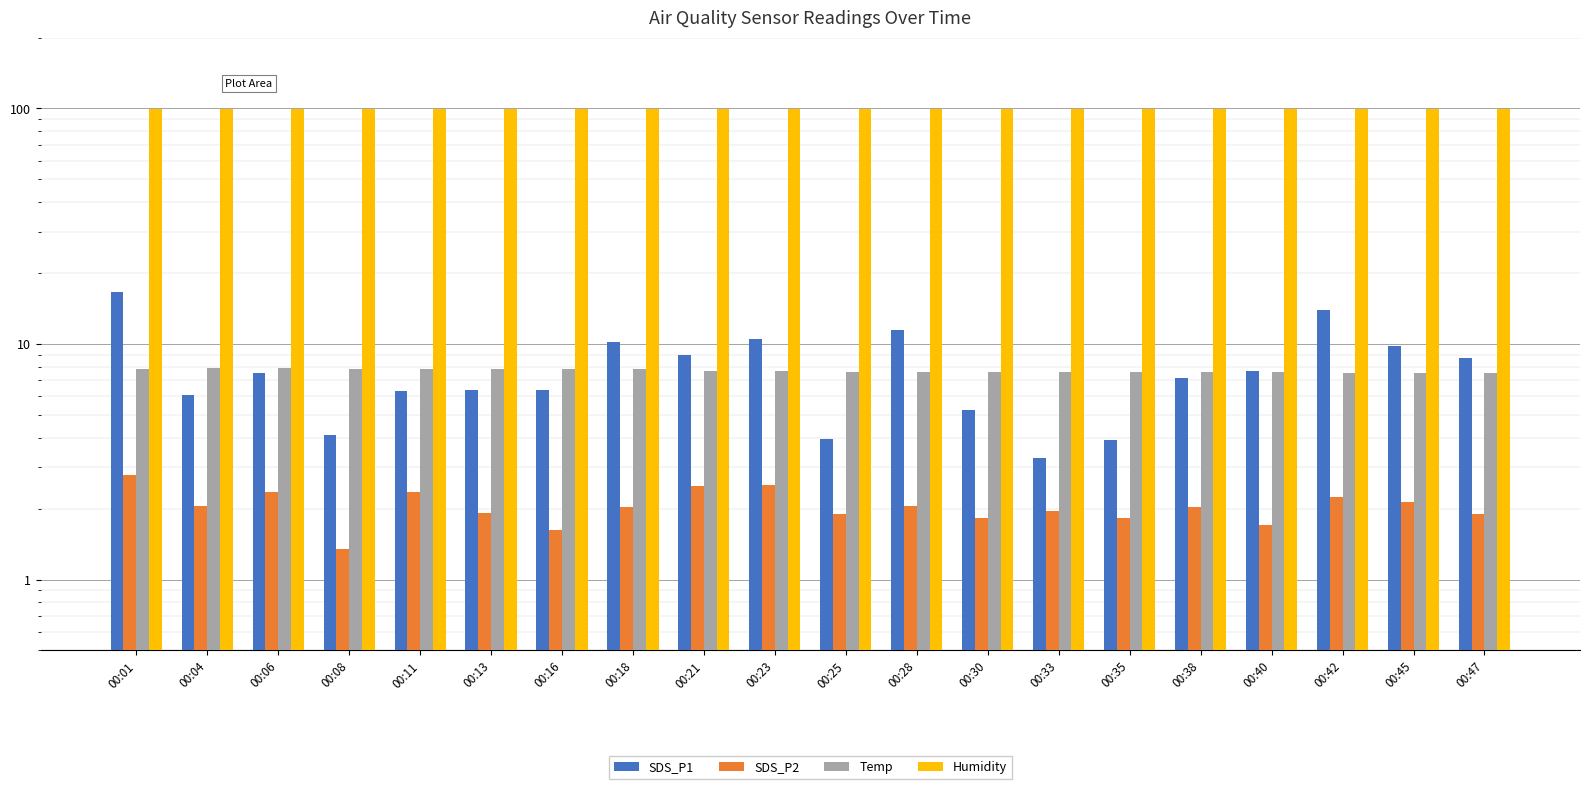

Are the bars horizontal?

No